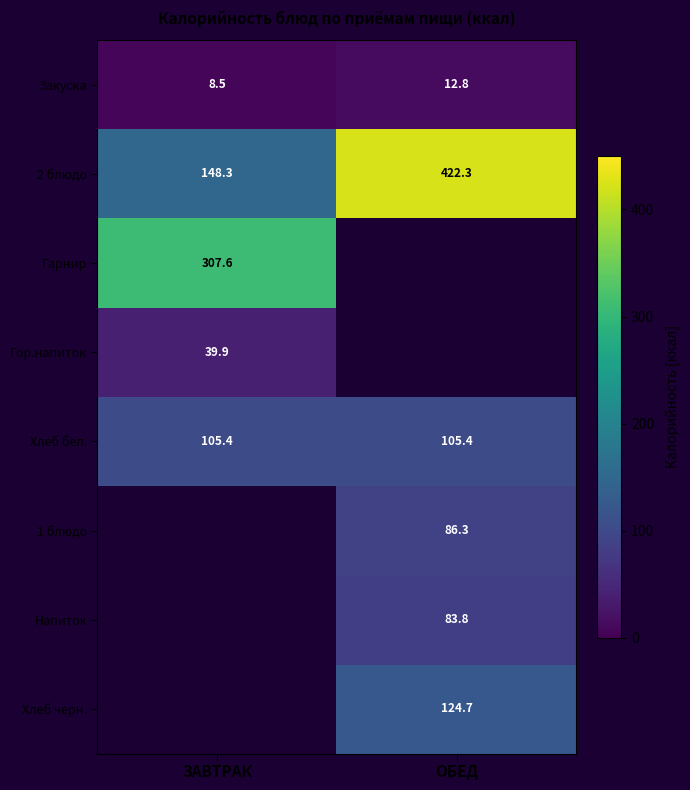

What is the minimum value for Хлеб бел.?

105.4